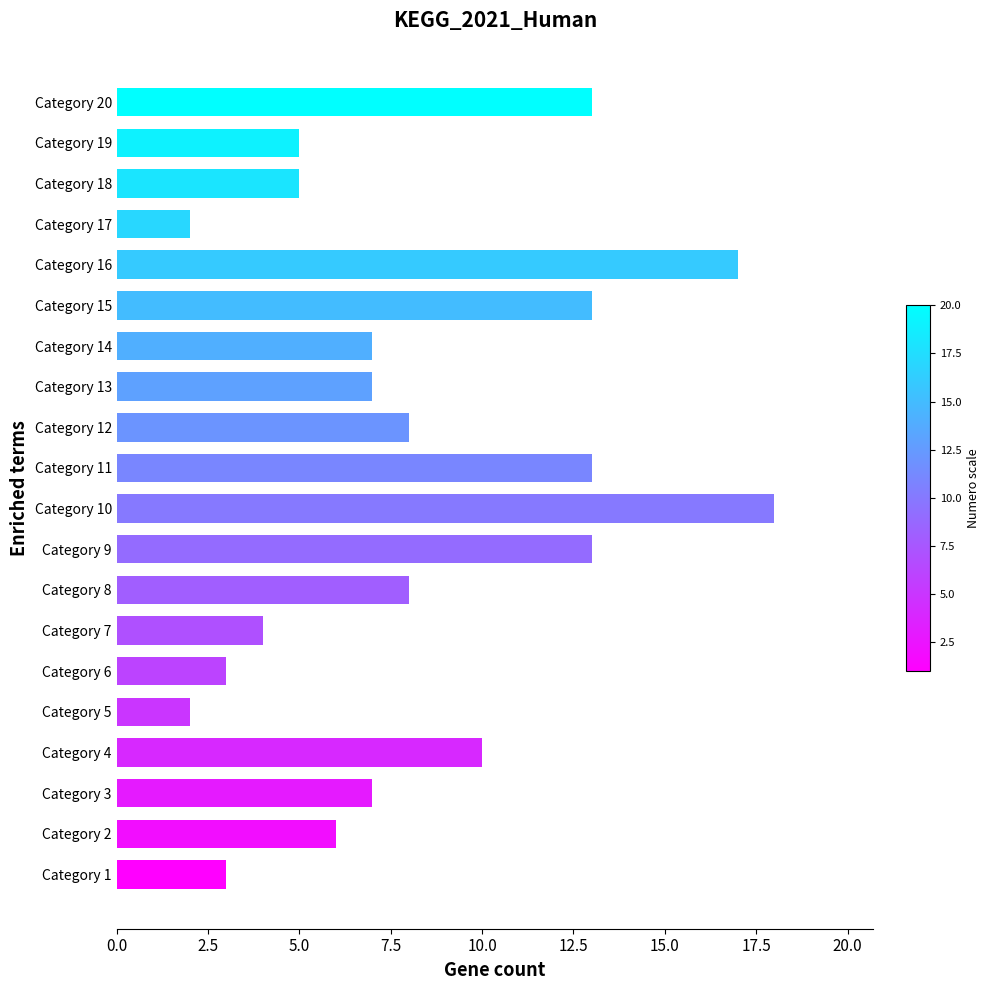

The chart shows a value of 9 at Category 18. True or false?

False